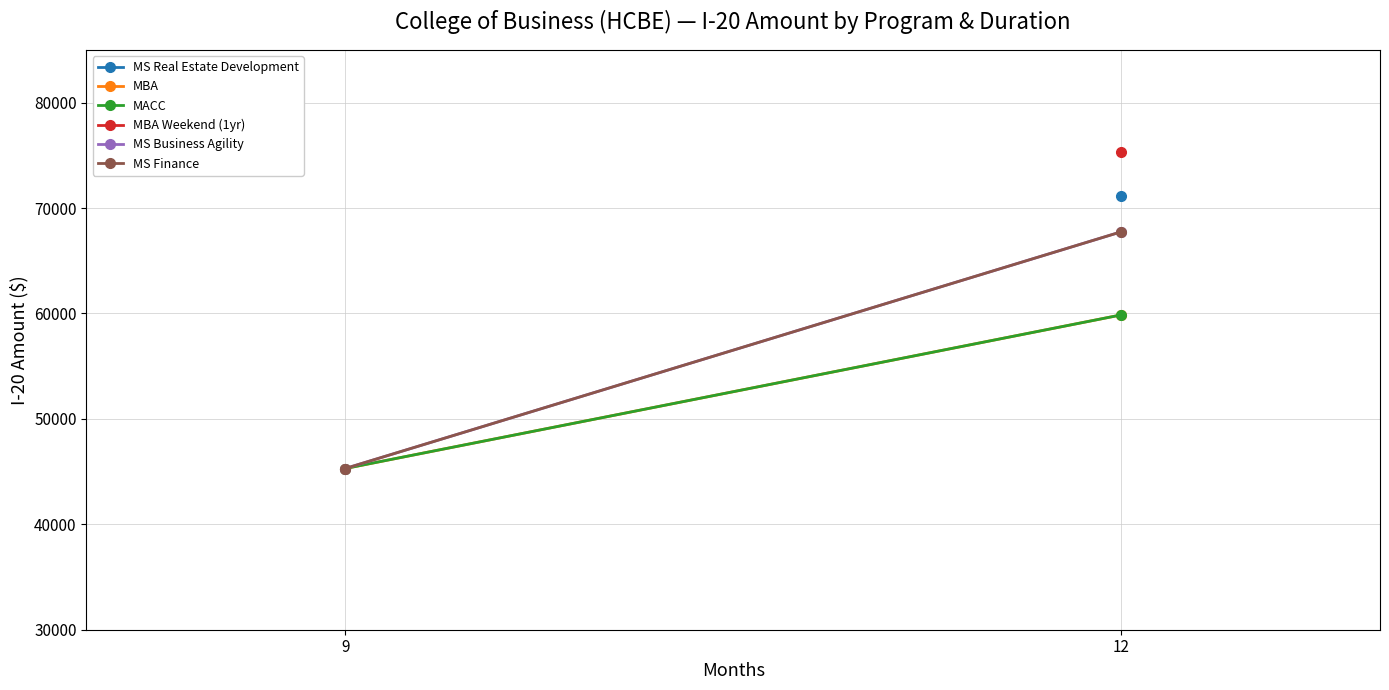

What is the difference between the maximum and minimum values in the MS Business Agility series?

22458.0